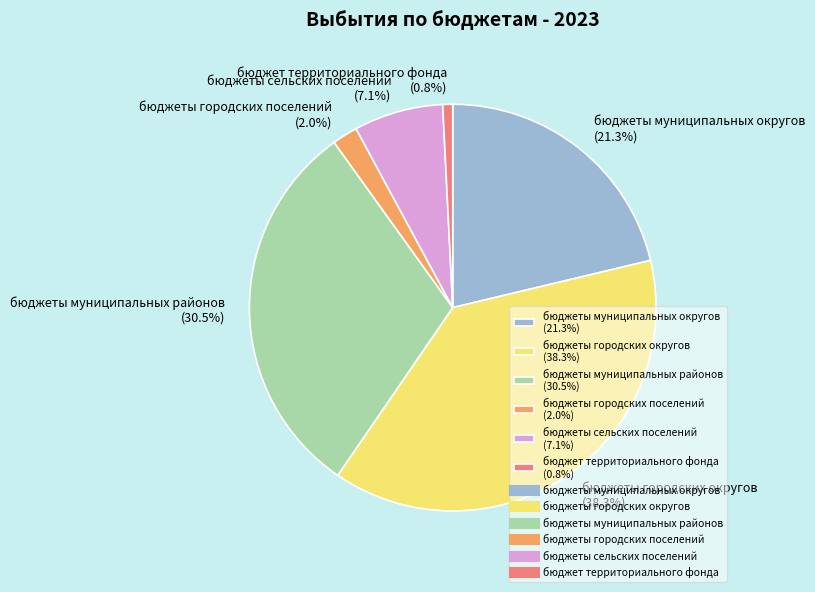

To the nearest percent, what is the difference between the бюджет территориального фонда and бюджеты сельских поселений slice percentages?

6%